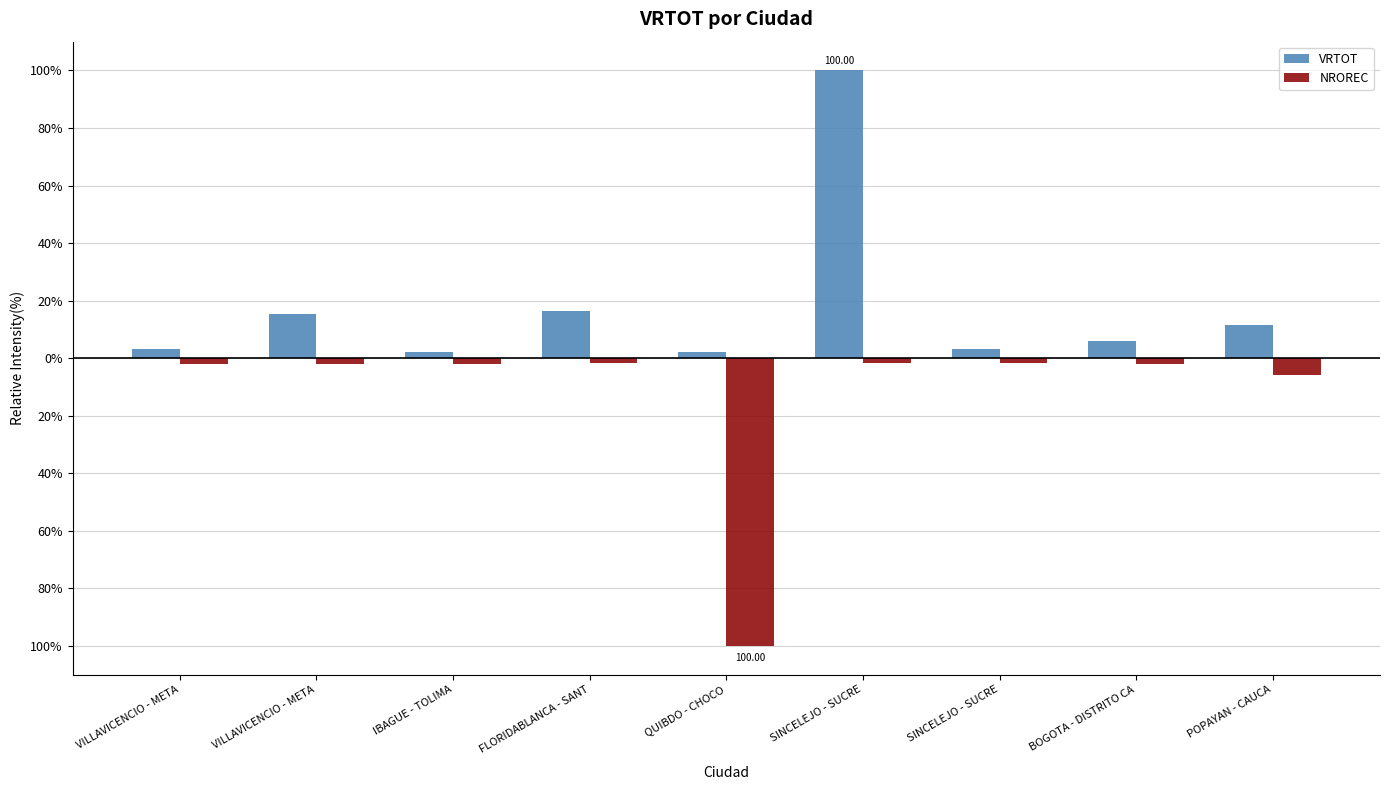

What is the difference between the maximum and minimum values in the VRTOT series?

98.0